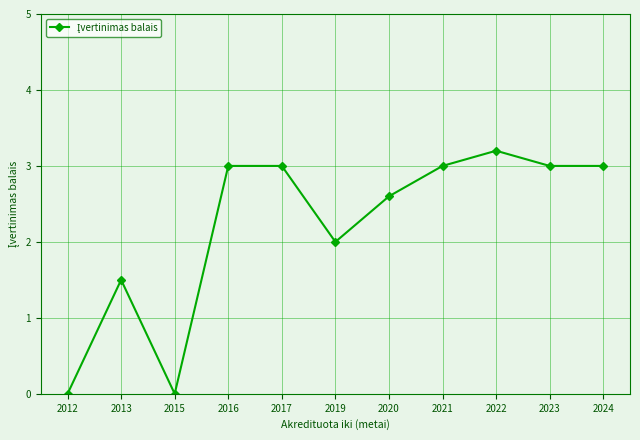

Where is the data nearest to the value 1?

2013